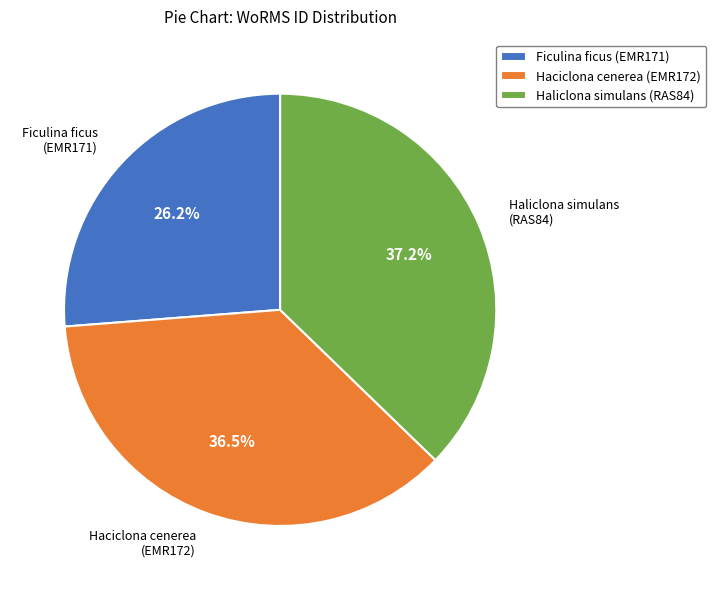

What is the ratio of the value at Haciclona cenerea (EMR172) to the value at Haliclona simulans (RAS84)?

1.0